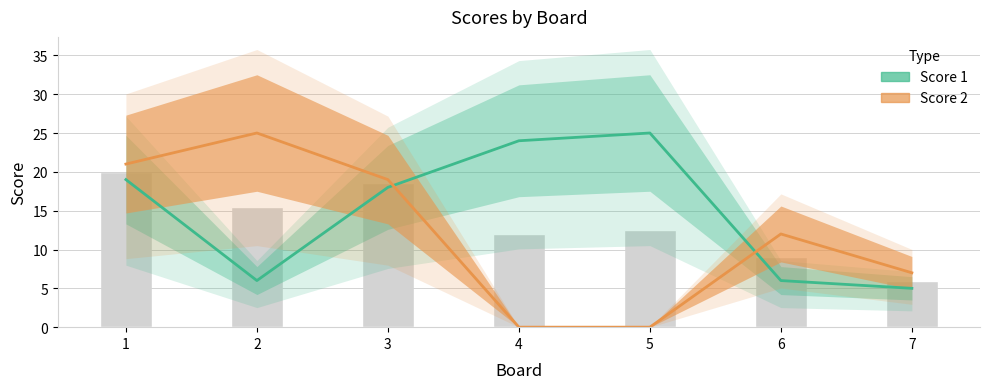

Reading right to left, list all the values displayed in this chart.

Score 1: 7=5	6=6	5=25	4=24	3=18	2=6	1=19
Score 2: 7=7	6=12	5=0	4=0	3=19	2=25	1=21